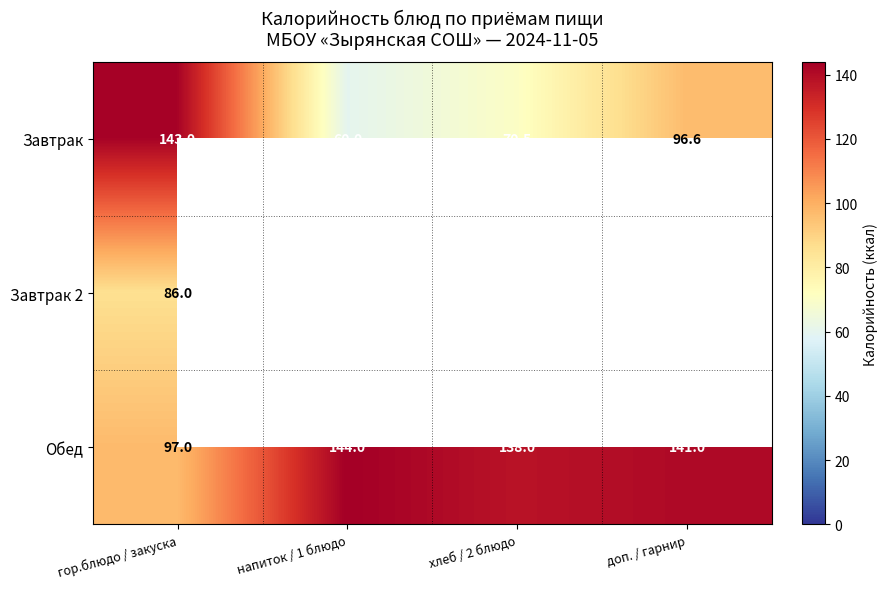

List the labels in order of Завтрак value, largest first.

гор.блюдо / закуска, доп. / гарнир, хлеб / 2 блюдо, напиток / 1 блюдо